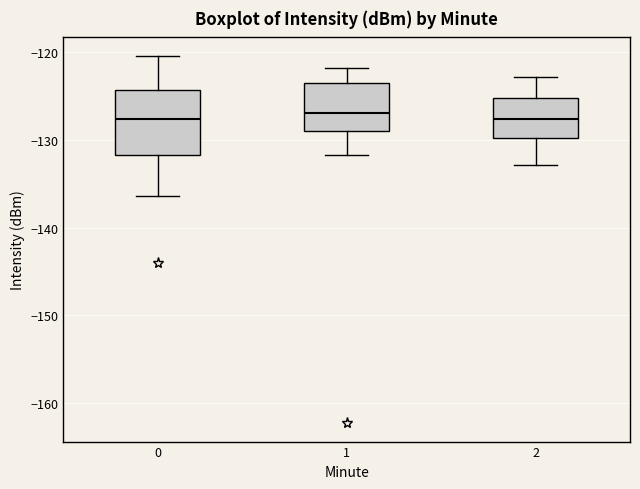

Which box is the tallest, from its lower edge to its upper edge?

0